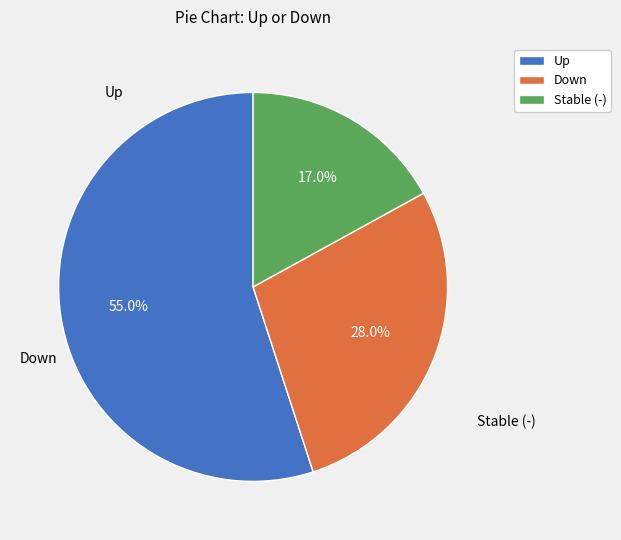

Which has a higher value, Up or Stable (-)?

Up